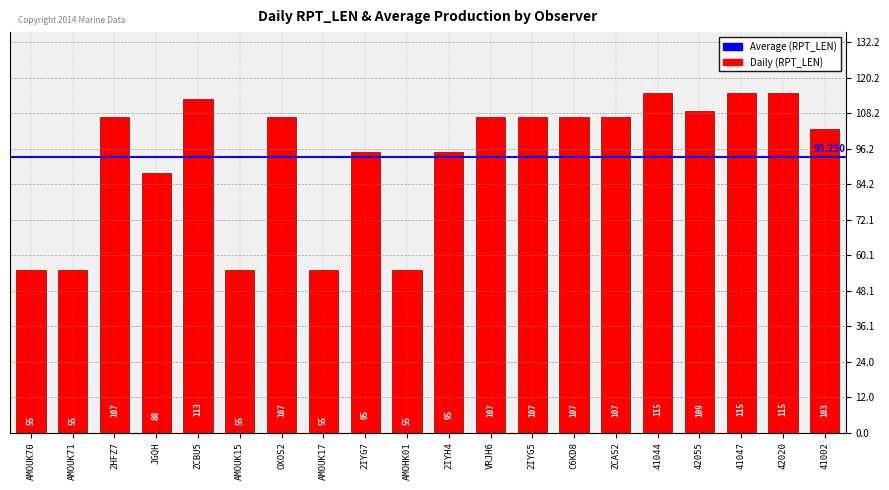

At which label is the value closest to 85?

JGQH